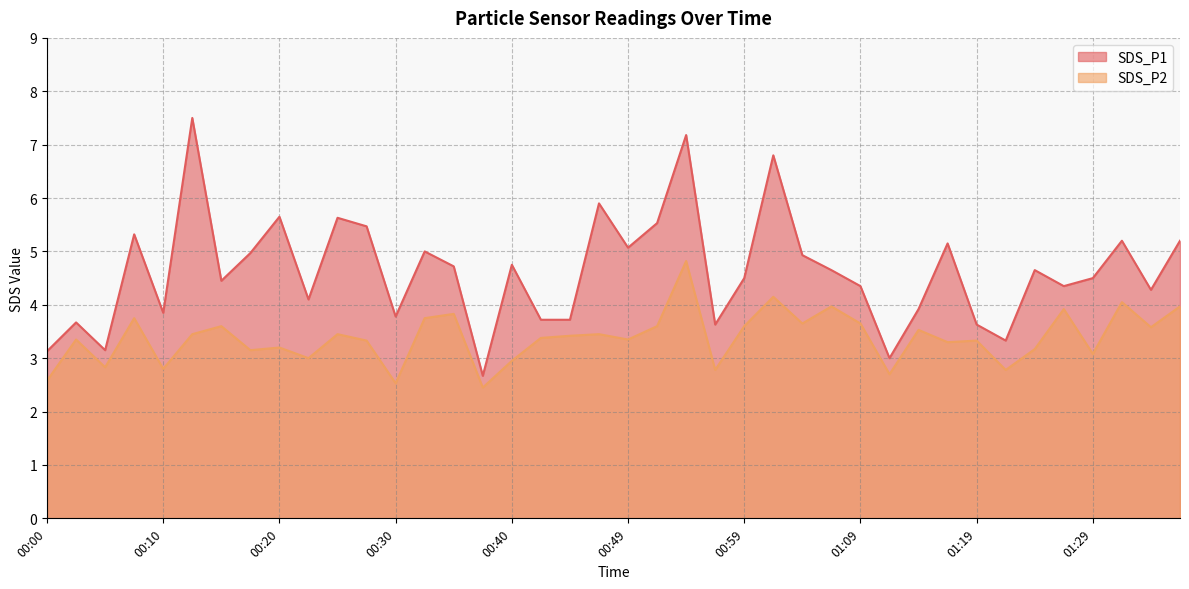

Rank the series at 01:31 from highest to lowest value.

SDS_P1, SDS_P2